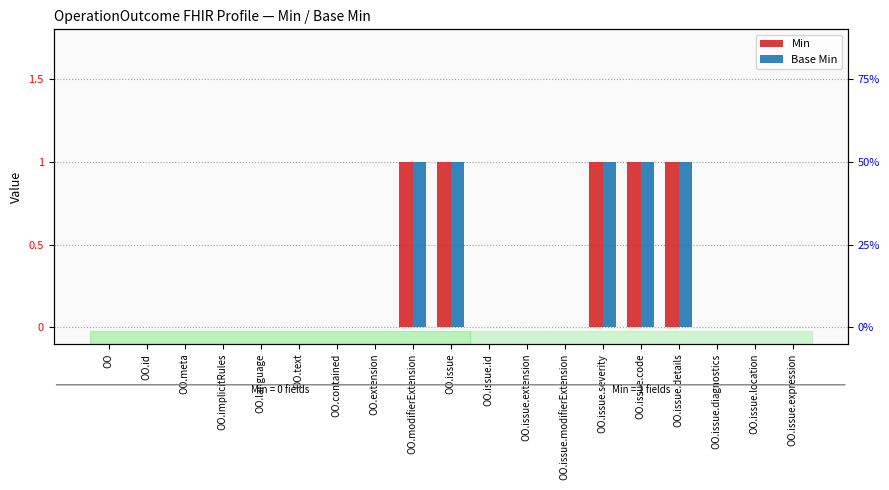

What is the label of the 6th bar from the left?

OO.text